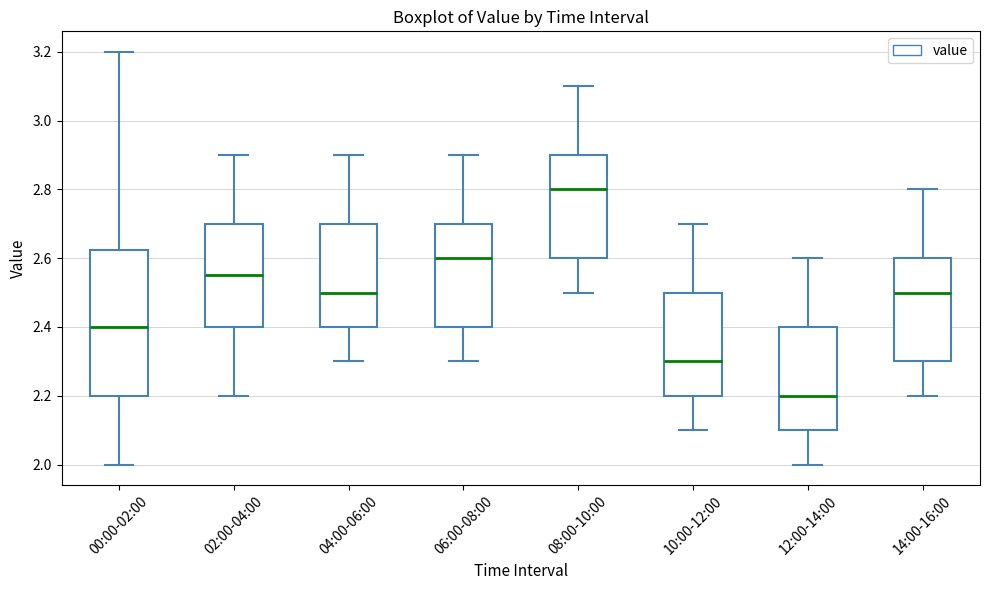

Where does the median line of the box for 10:00-12:00 sit on the y-axis? The values are not printed on the chart, so give them approximately, as read against the axis.

2.30